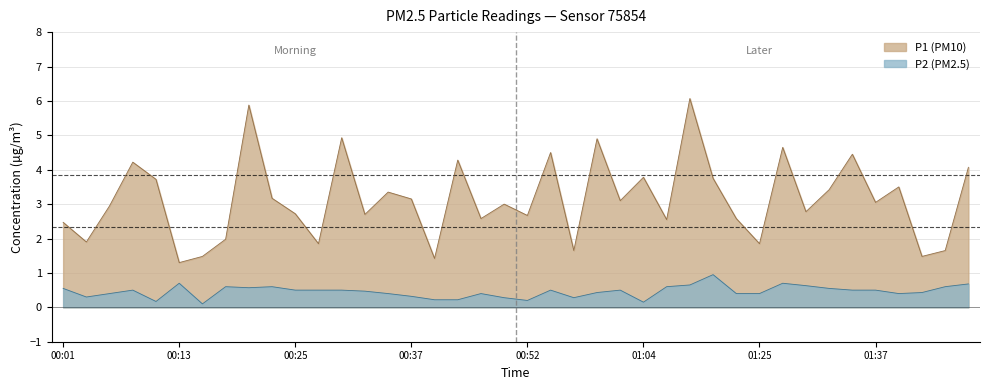

What is the difference between the maximum and minimum values in the P1 series?

4.8